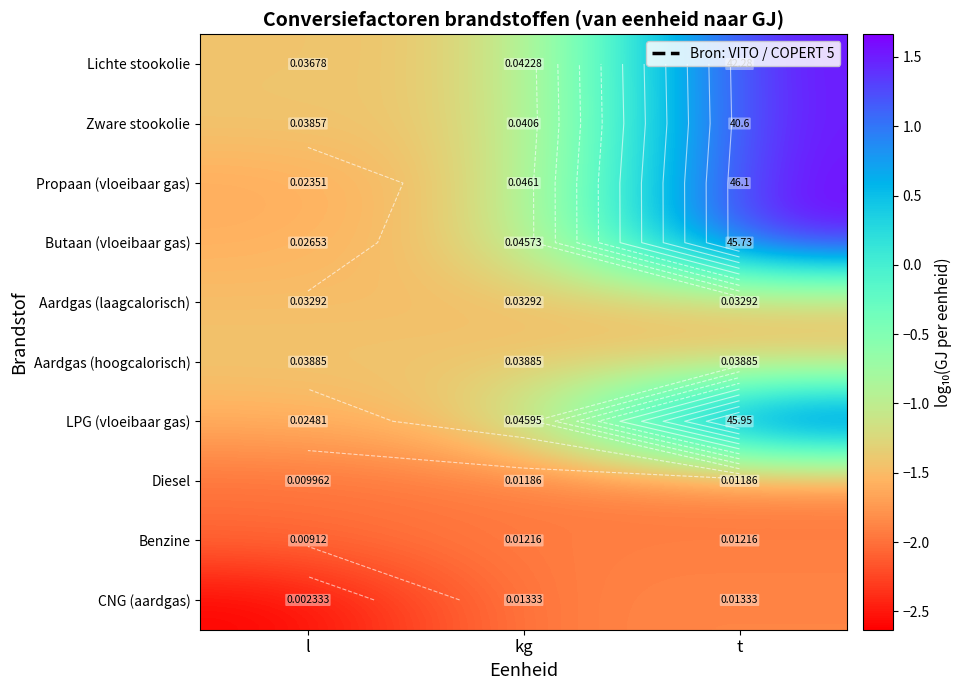

Which series has the largest range (max minus min)?

Propaan (vloeibaar gas)